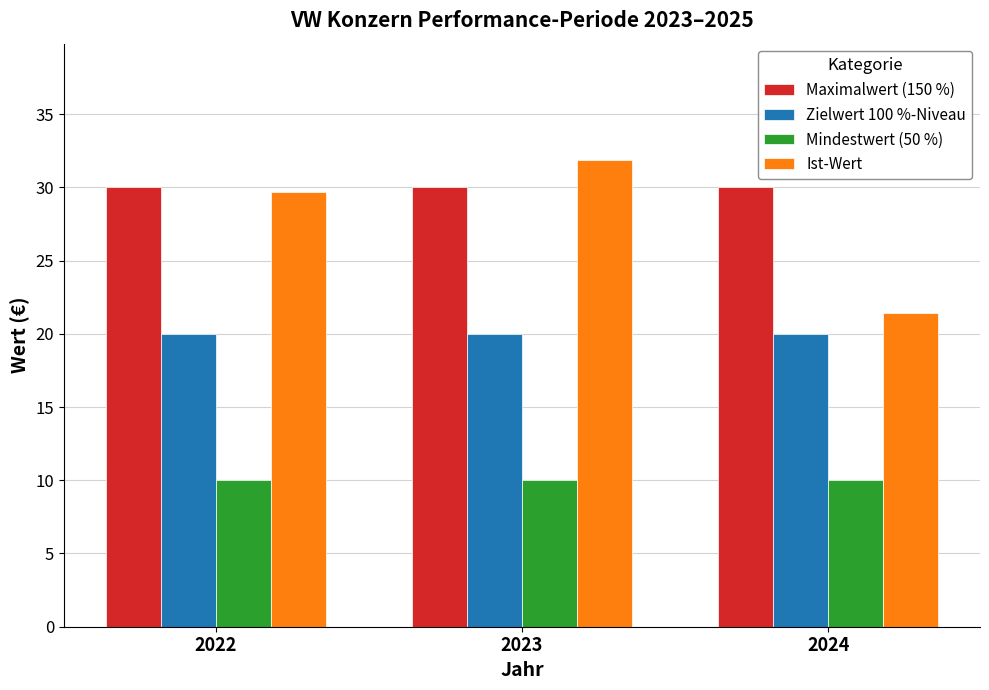

Which label corresponds to the largest value in the chart?

2023